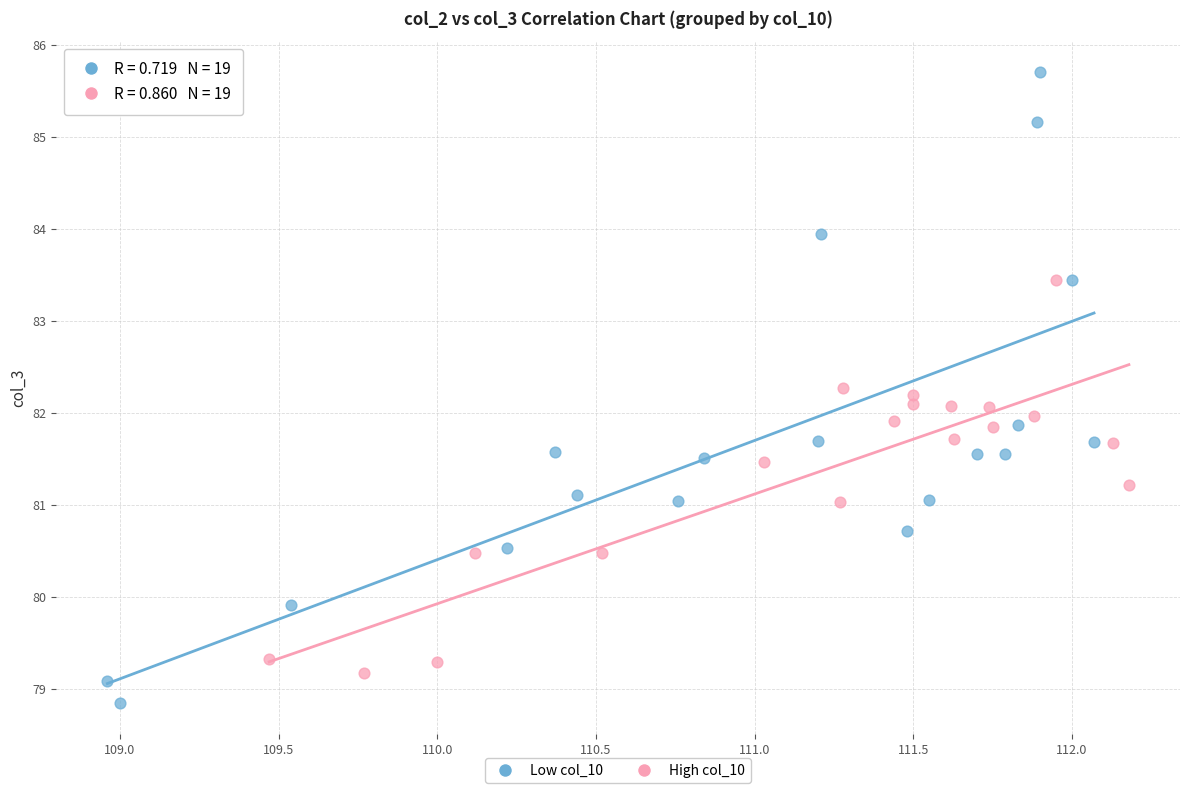

Which series reaches the minimum Y coordinate?

Low col_10